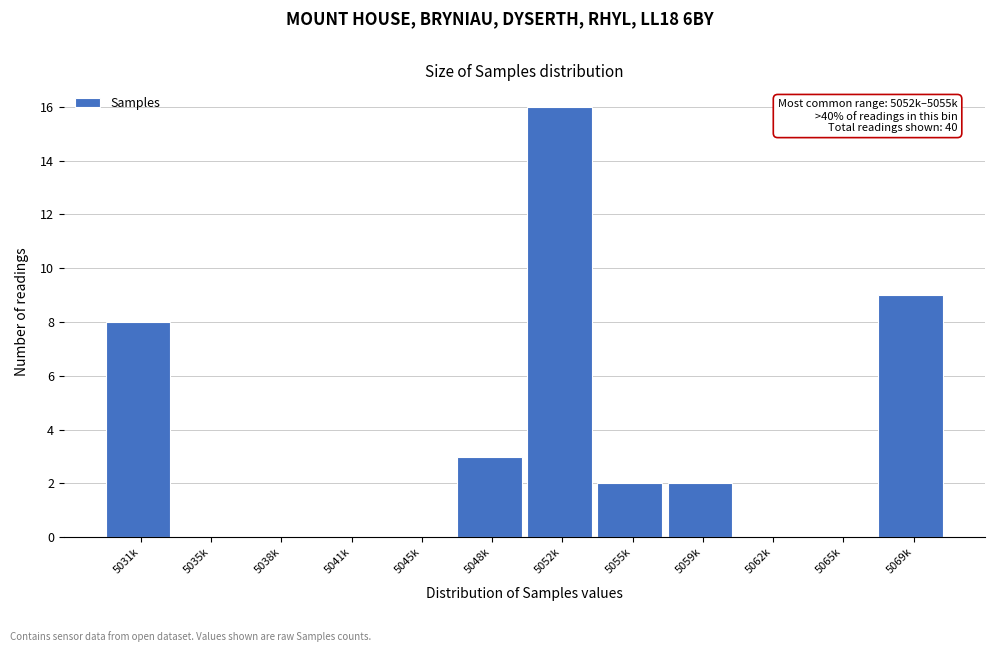

Reading left to right, extract all data points from this chart.

5031k=8	5035k=0	5038k=0	5041k=0	5045k=0	5048k=3	5052k=16	5055k=2	5059k=2	5062k=0	5065k=0	5069k=9